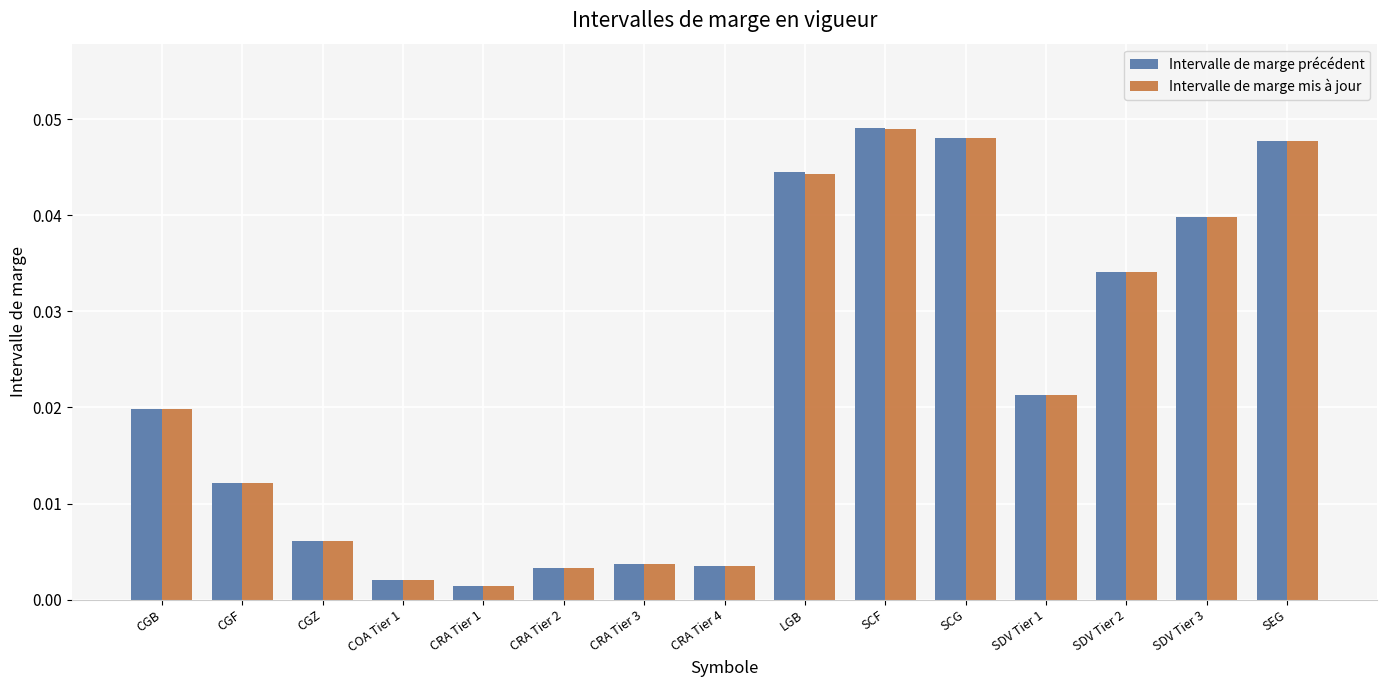

Is the value of Intervalle de marge précédent at CGF greater than the value of Intervalle de marge mis à jour at SDV Tier 1?

No